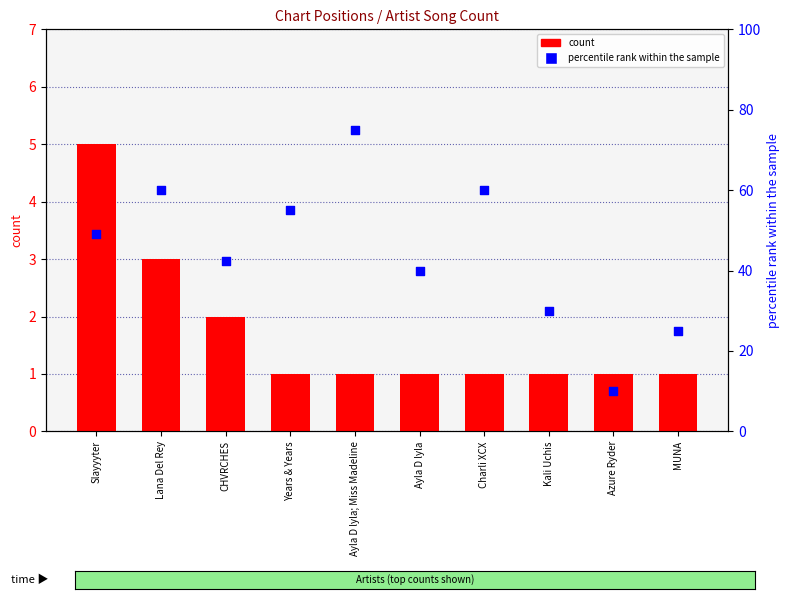

Which series contains the highest Y value?

percentile rank within the sample